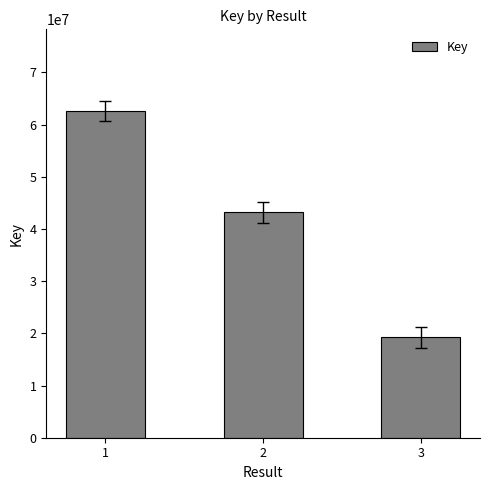

What is the greatest value displayed?

62590821